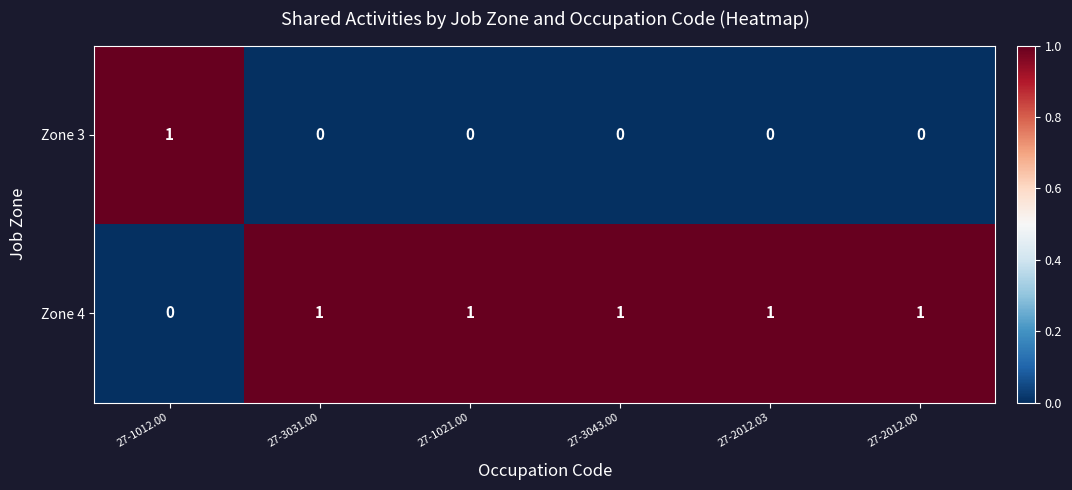

The Zone 3 series shows 0 at 27-3031.00. True or false?

True